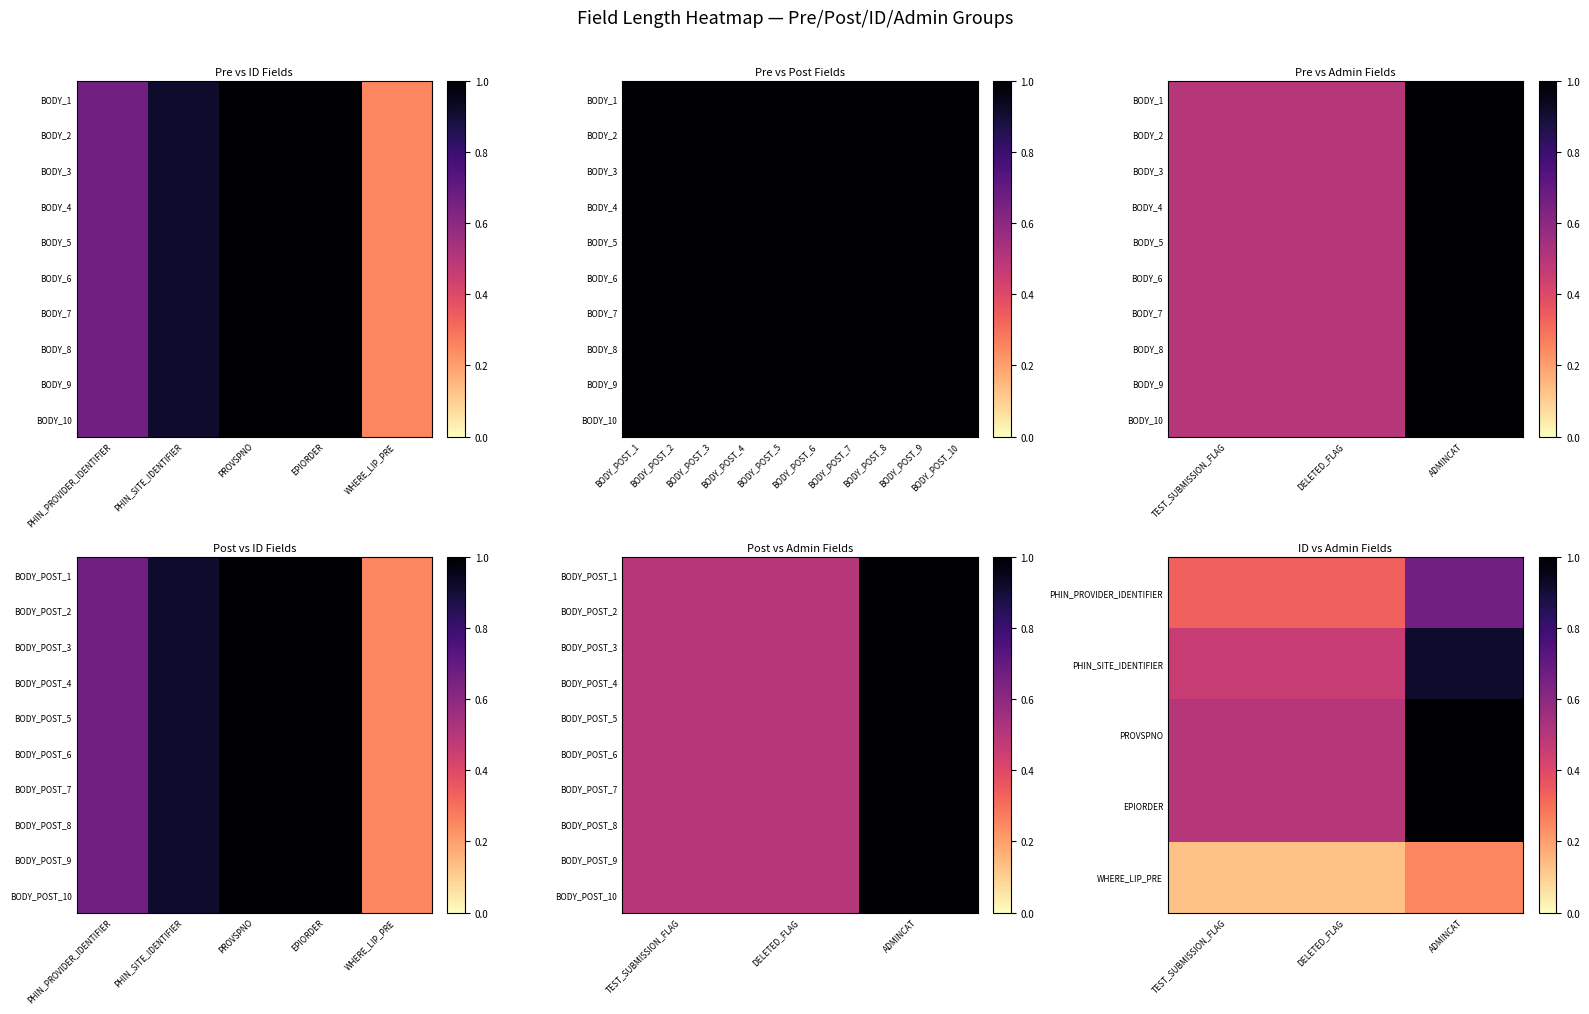

Which has a higher value, DELETED_FLAG or ADMINCAT?

ADMINCAT